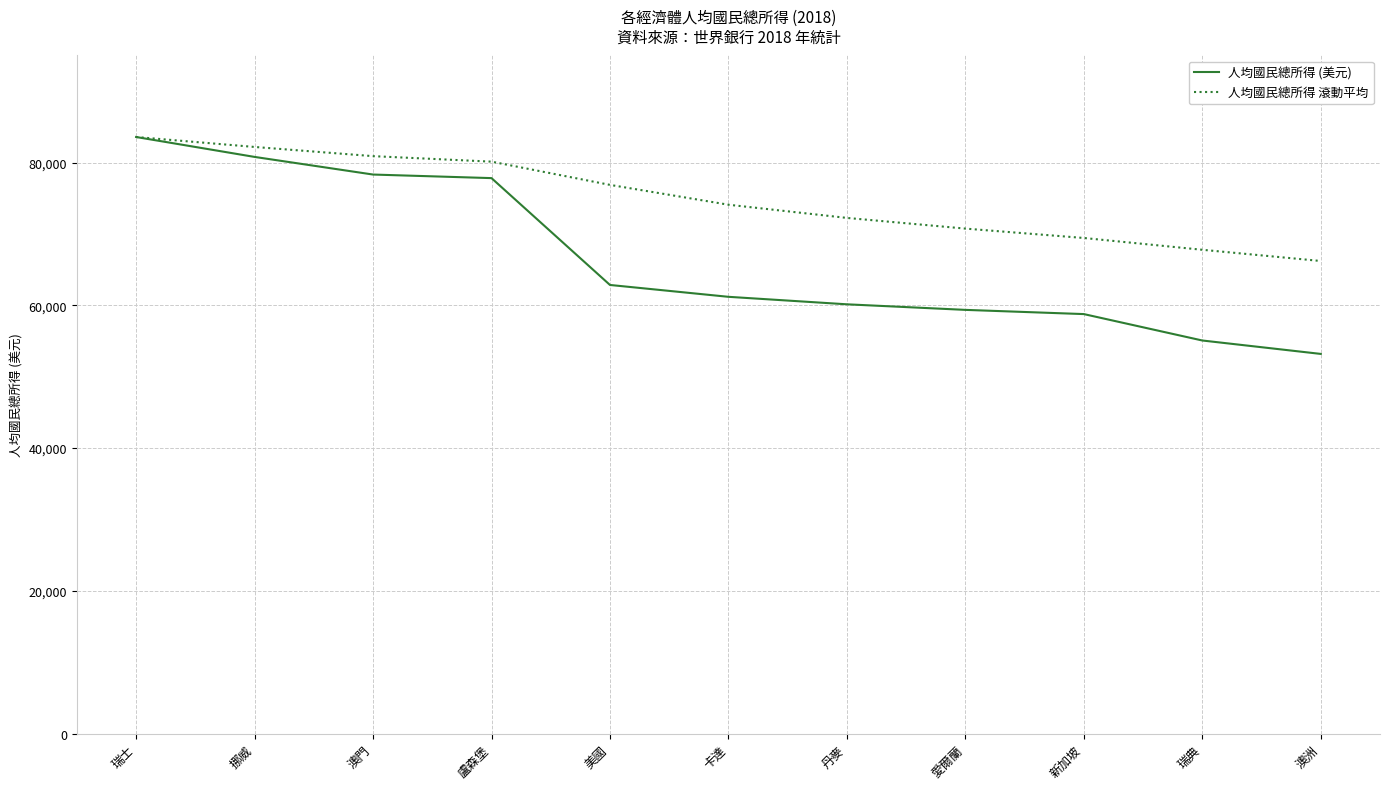

True or false: 人均國民總所得 (美元) has a value of 148640 at 瑞士.

False